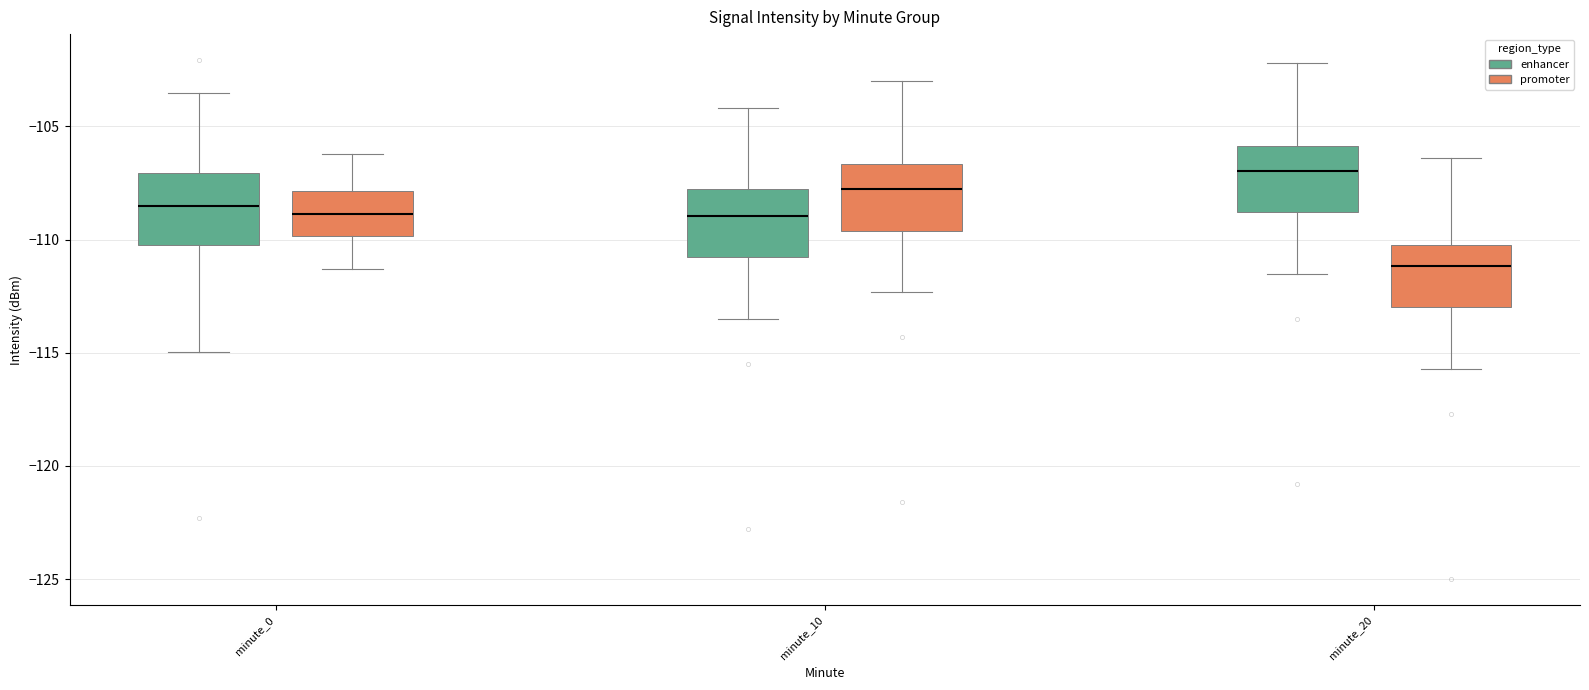

Where is the upper edge of the box for minute_10 (enhancer) on the y-axis? The values are not printed on the chart, so give them approximately, as read against the axis.

-108.0